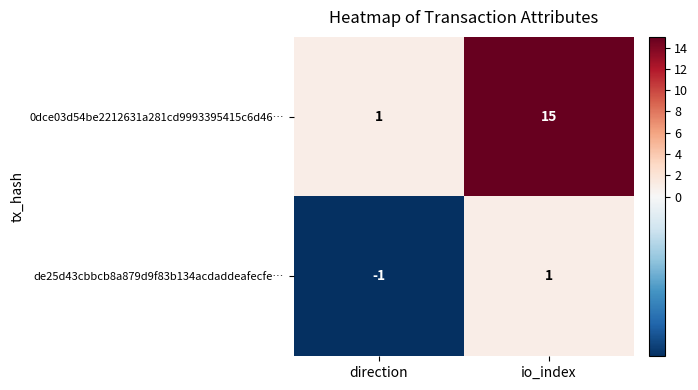

What is the difference between the maximum and minimum values in the 0dce03d54be2212631a281cd9993395415c6d46… series?

14